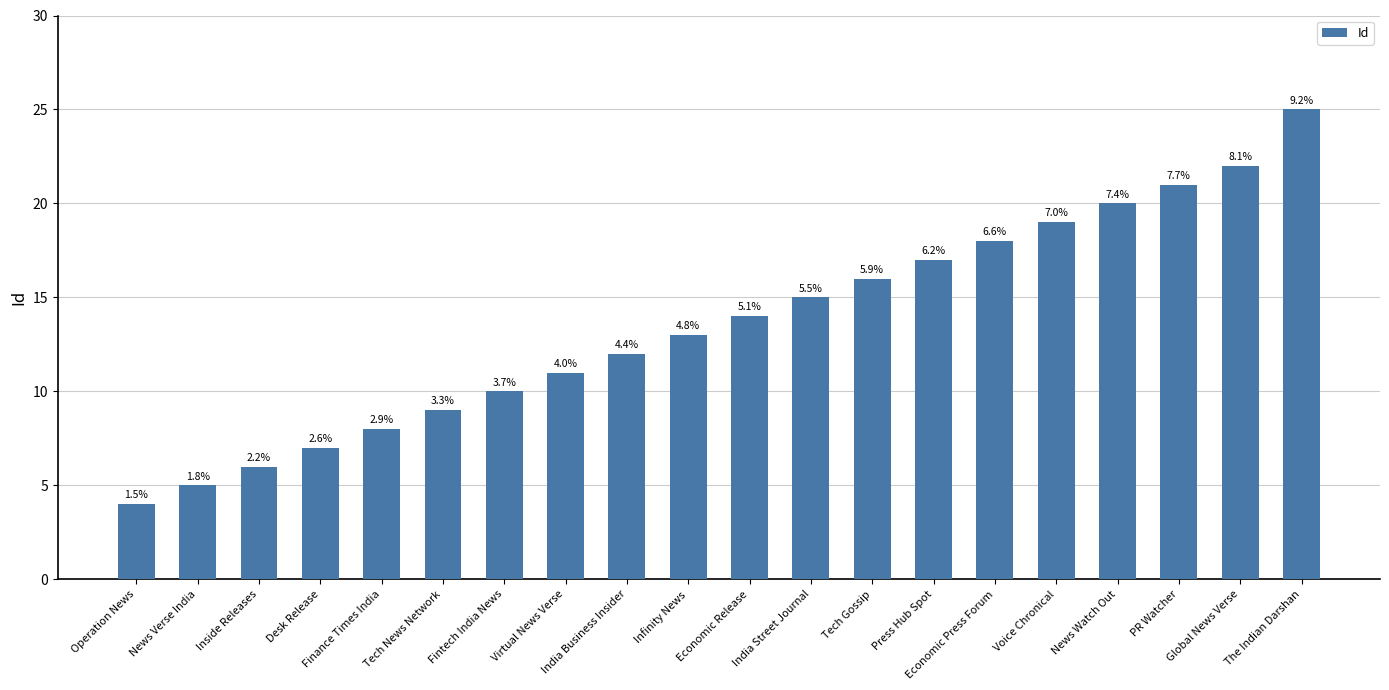

What is the greatest value displayed?

25